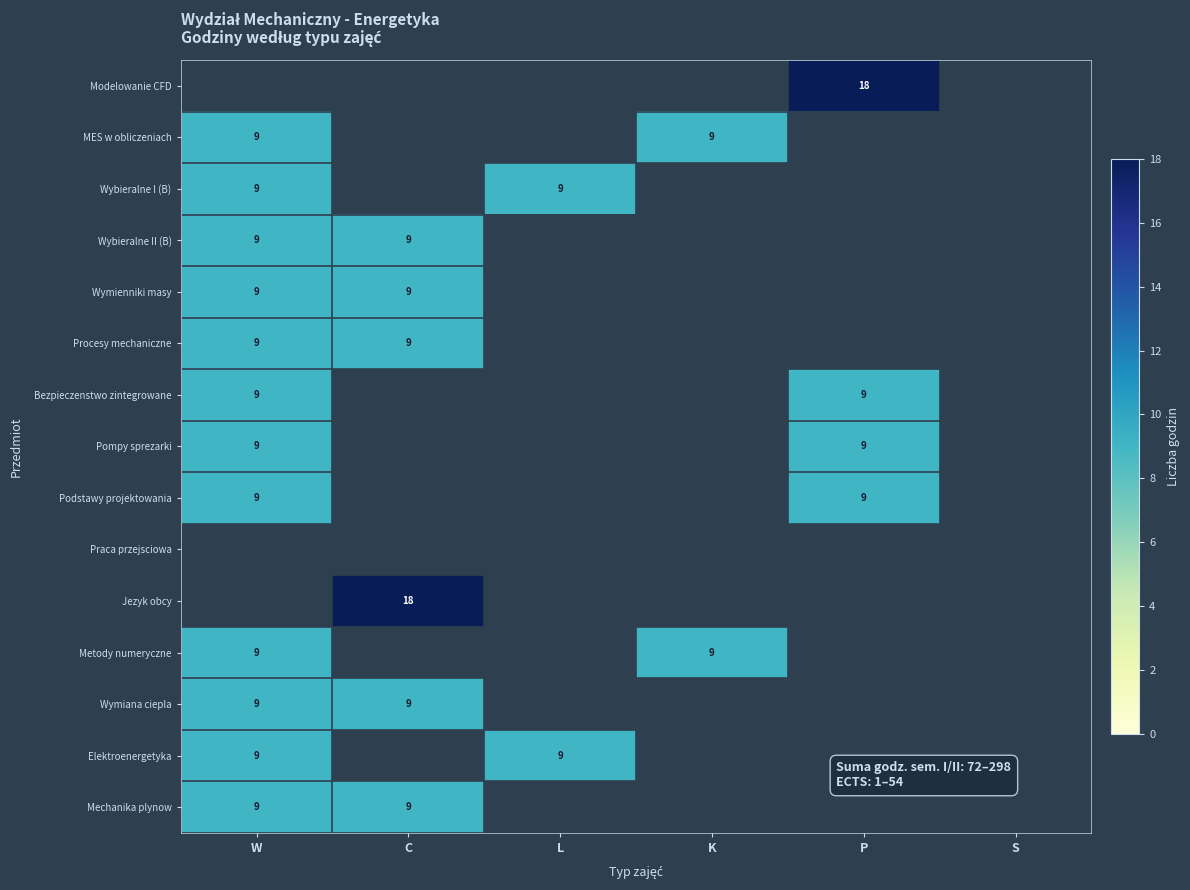

Count the number of data series in this chart.

15